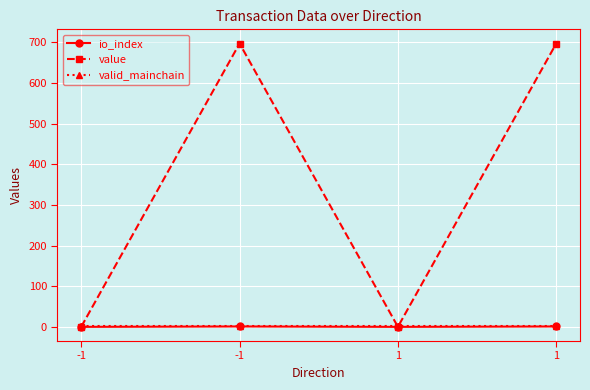

Reading right to left, list all the values displayed in this chart.

io_index: 1.0	0.0	1.0	0.0
value: 697.0	0.1	697.0	0.1
valid_mainchain: 1.0	1.0	1.0	1.0